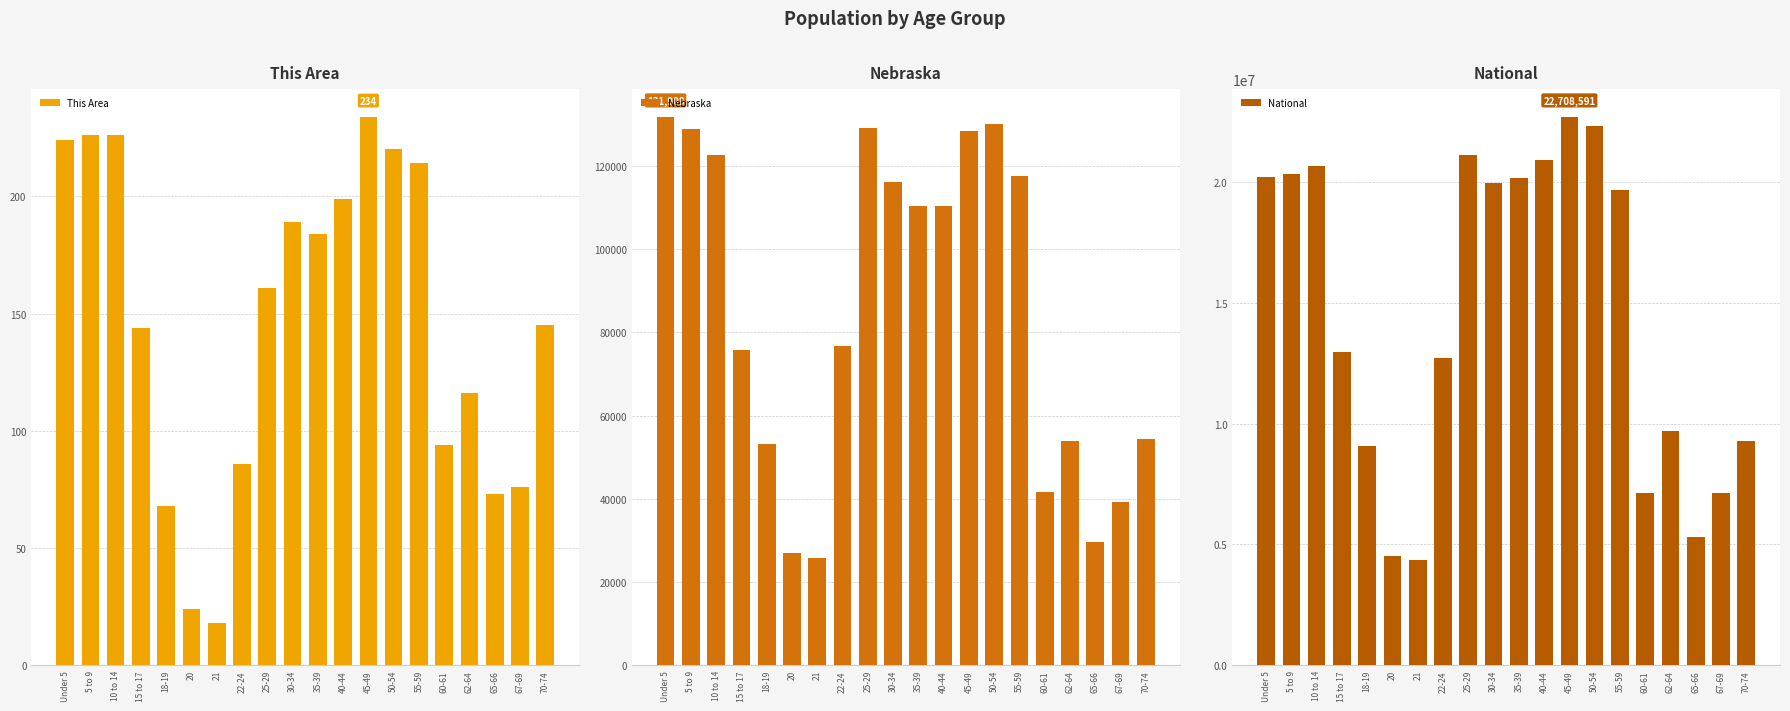

The National series shows 12954254 at 15 to 17. True or false?

True